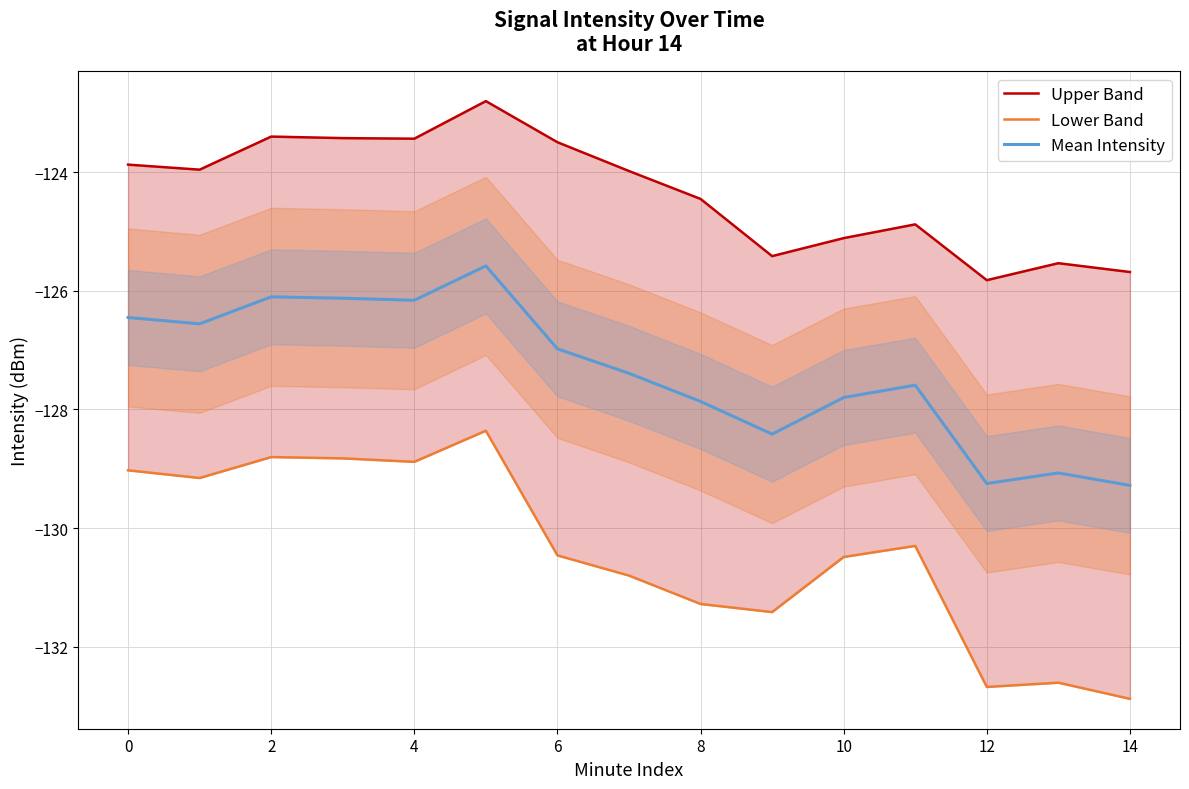

True or false: Mean Intensity has a value of -211.1 at 10.

False